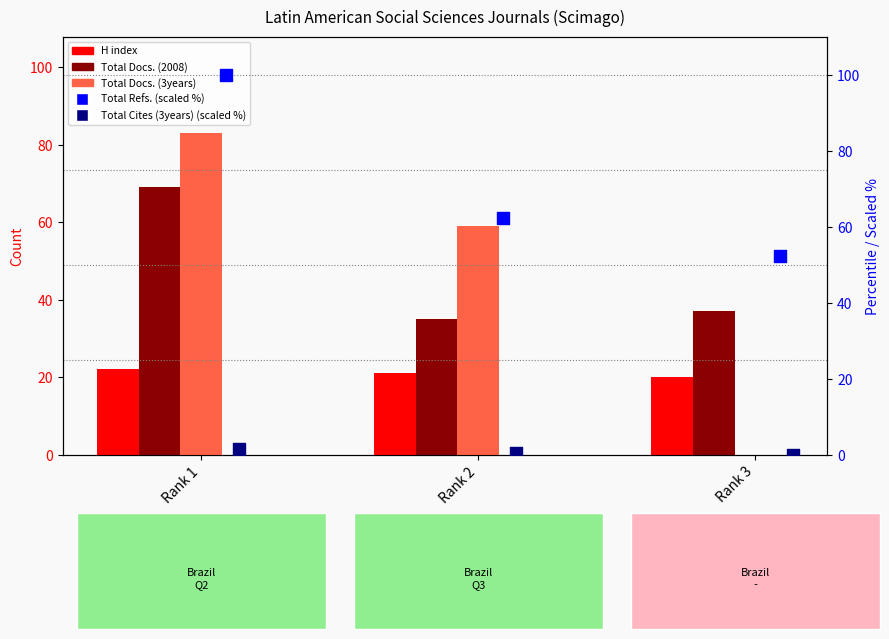

What is the total value across all series at Rank 1?

275.4